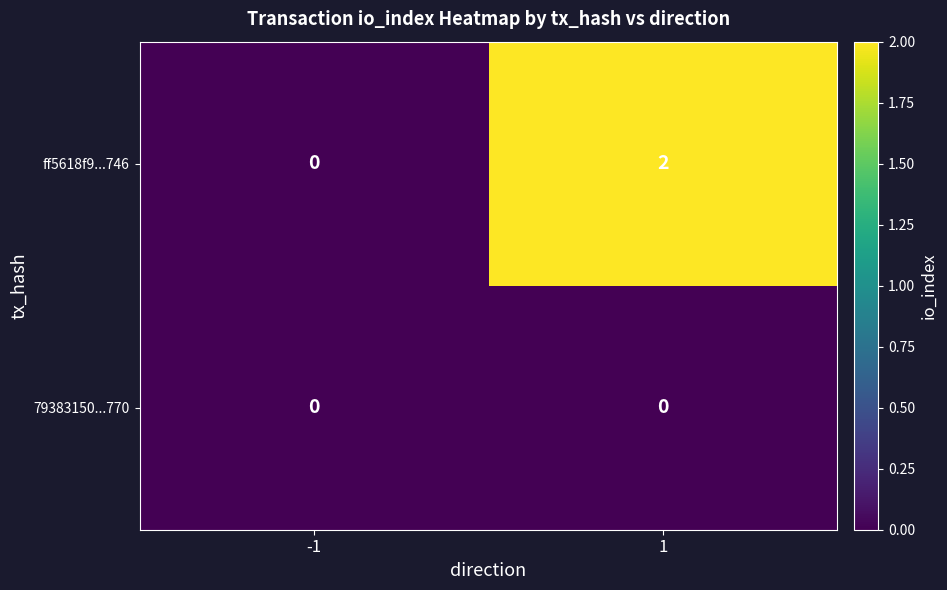

Which series changed the most between -1 and 1?

ff5618f9...746